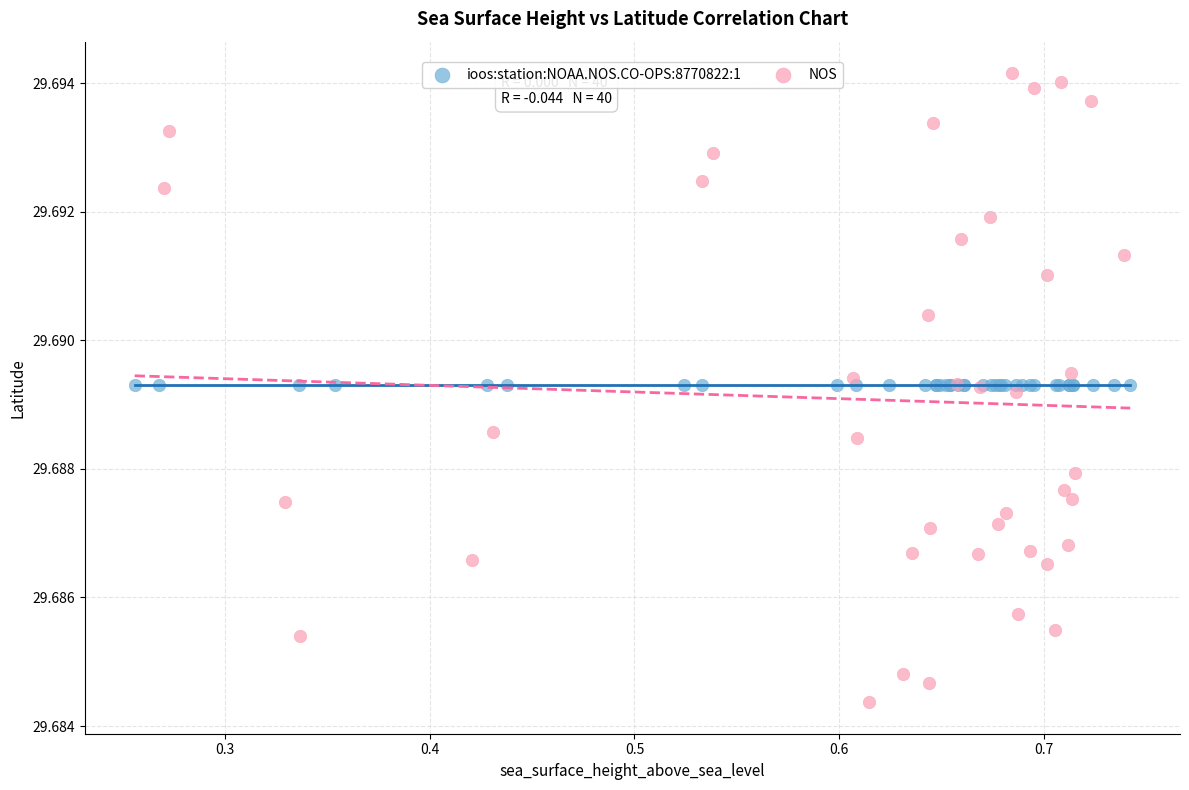

Which series contains the lowest Y value?

NOS